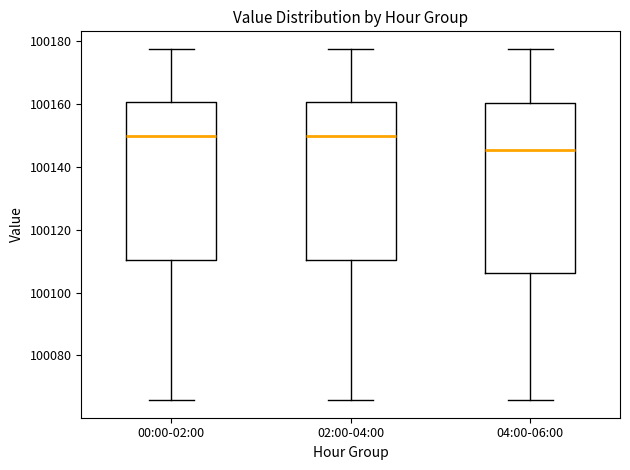

Reading left to right, read every box against the y-axis: the position of its median line, the range the box covers, and the ends of its whiskers. The values are not printed on the chart, so give them approximately, as read against the axis.

00:00-02:00: median 100150, box 100110 to 100160, whiskers 100066 to 100178
02:00-04:00: median 100150, box 100110 to 100160, whiskers 100066 to 100178
04:00-06:00: median 100146, box 100106 to 100160, whiskers 100066 to 100178